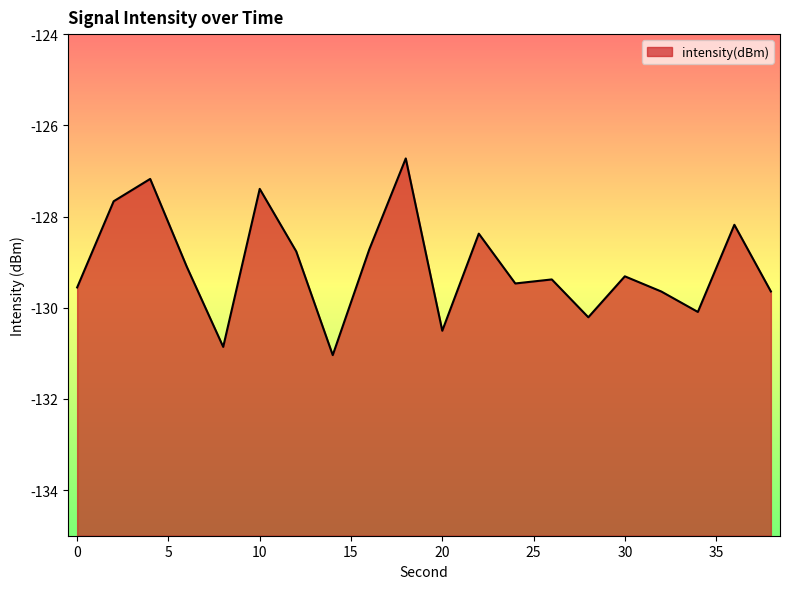

How many values exceed -129?

8